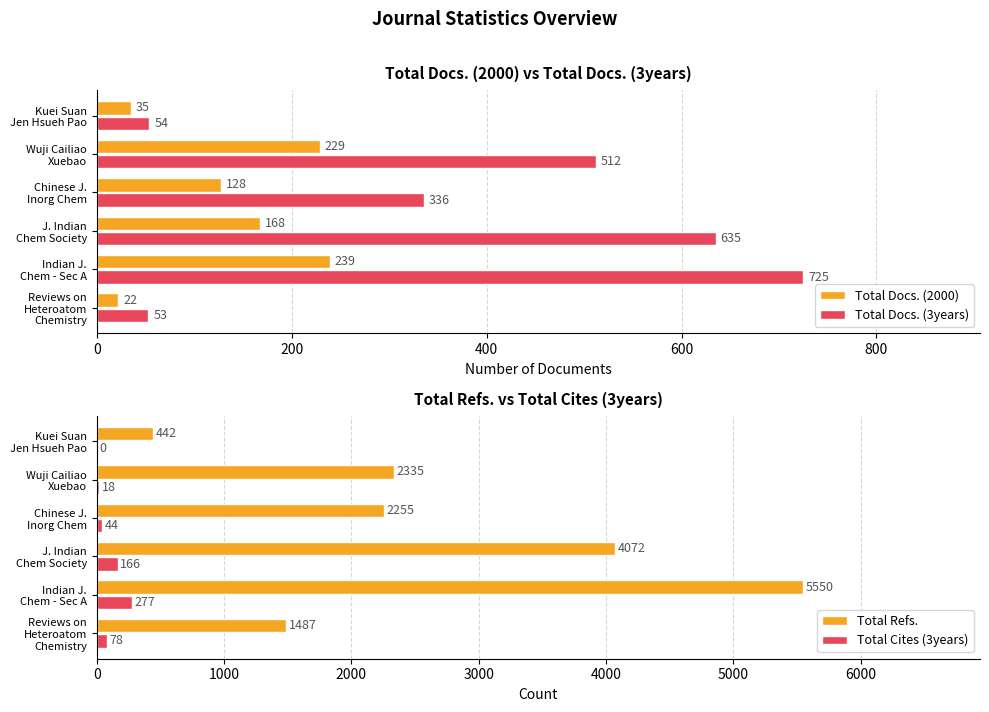

How many categories are shown in the chart?

6